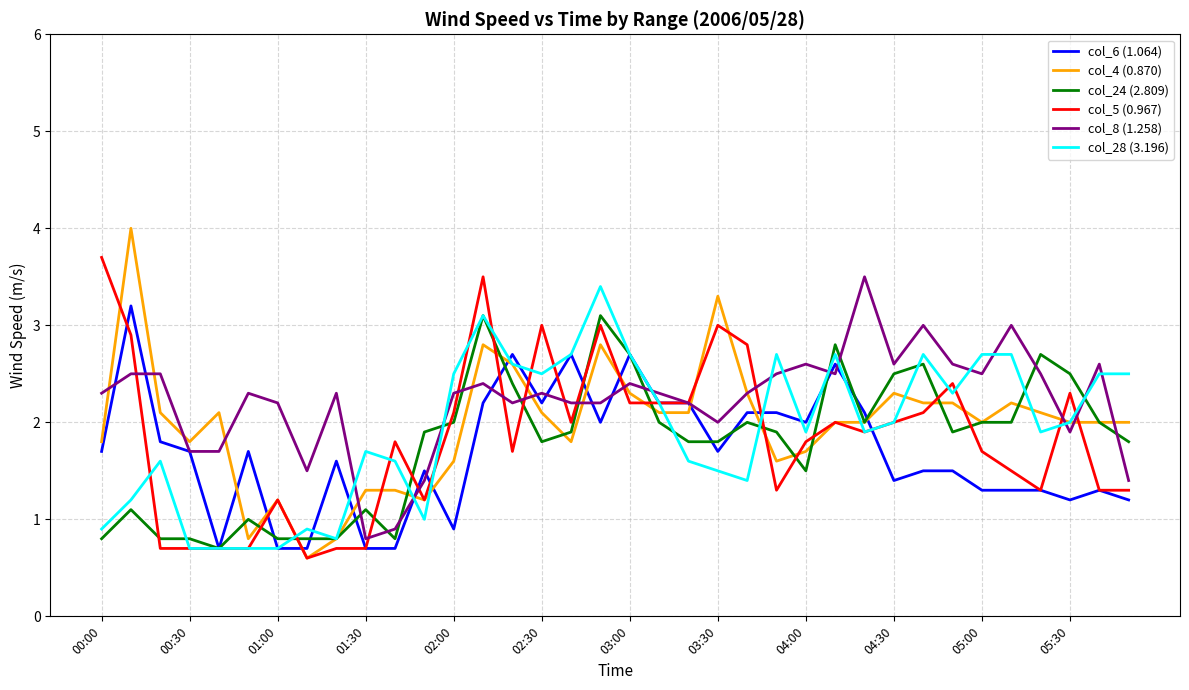

Which series has the largest total across all categories?

col_8 (1.258)